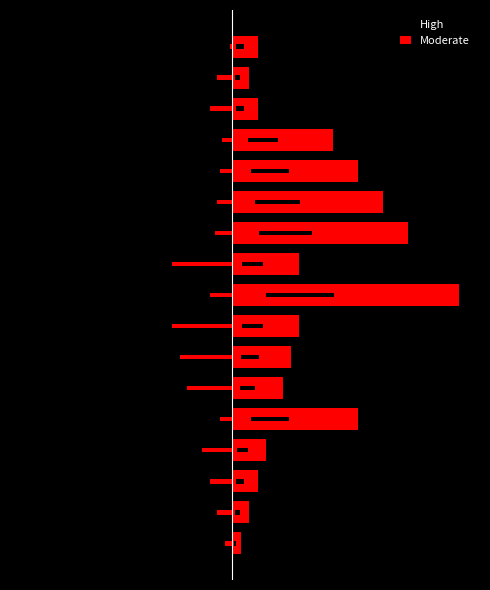

Which series changed the most between 0 and 2?

High